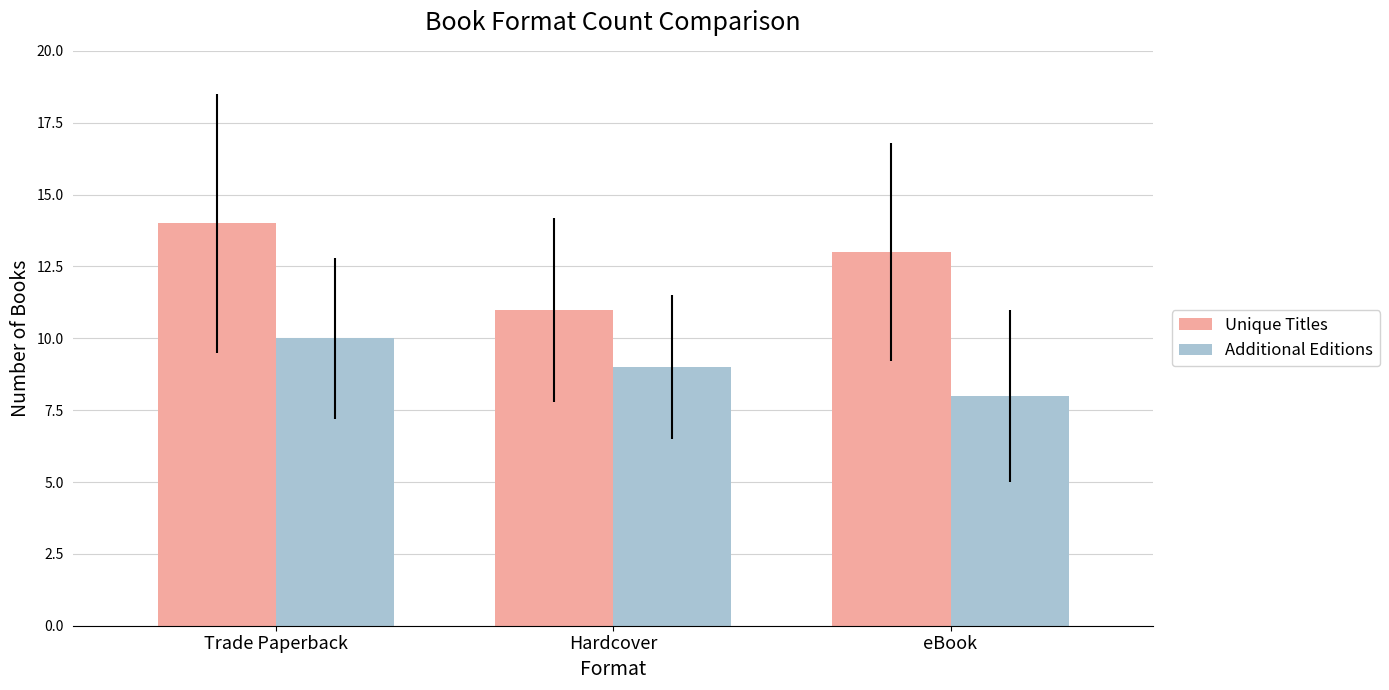

Does the chart contain stacked bars?

No